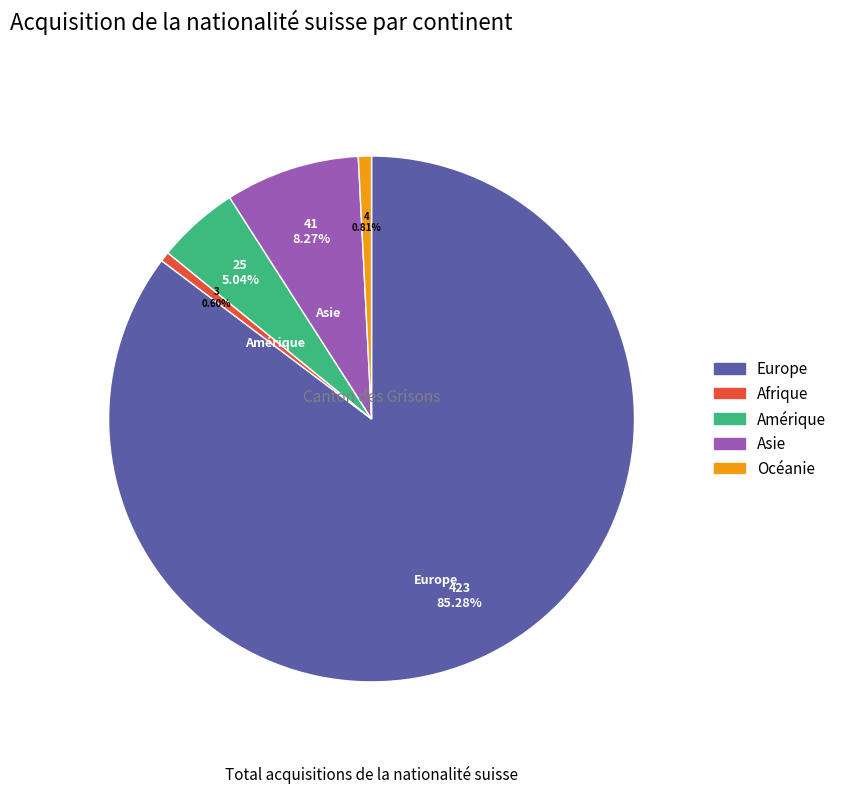

To the nearest percent, what percentage of the pie is Asie?

8%